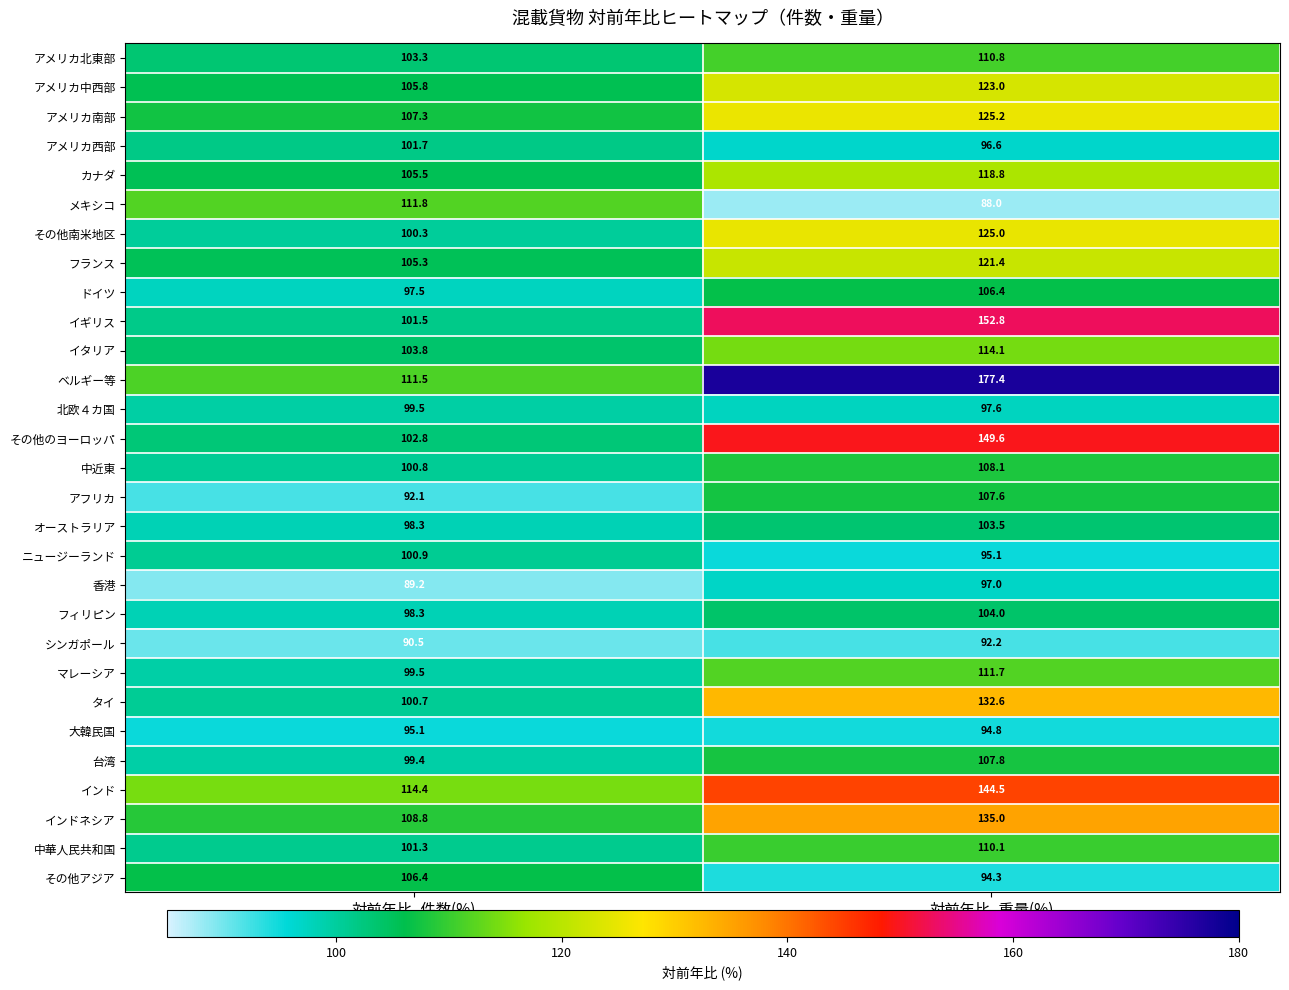

List the labels in order of シンガポール value, largest first.

対前年比_重量(%), 対前年比_件数(%)